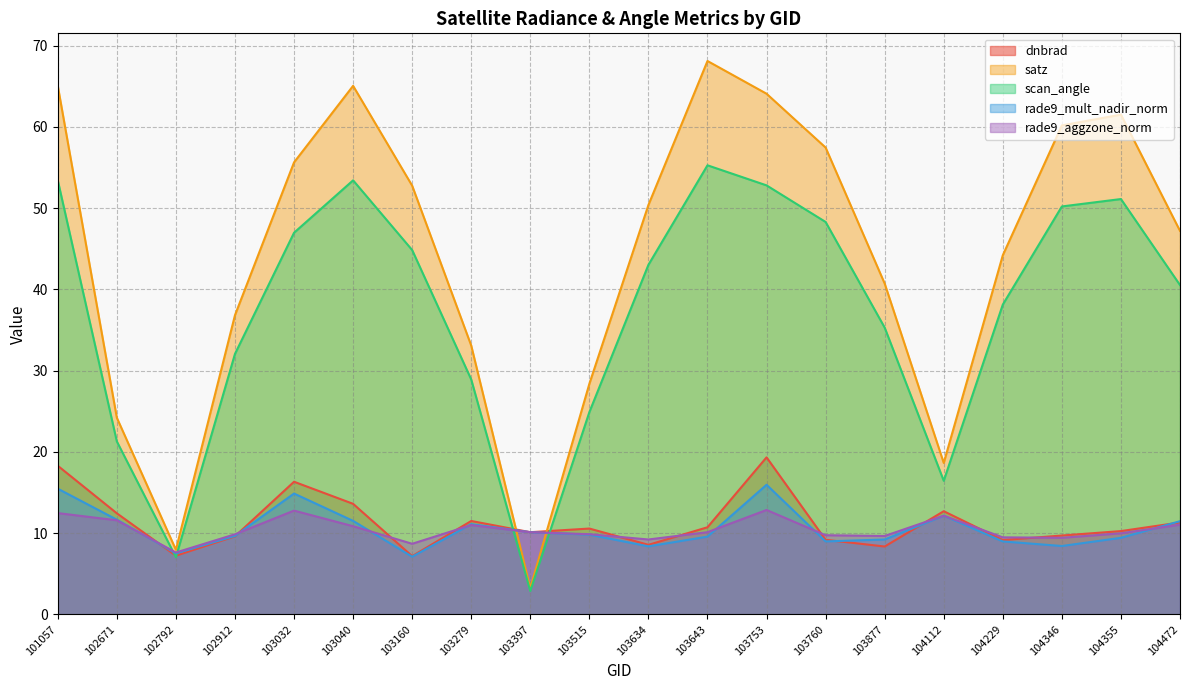

How many series are shown in this chart?

5